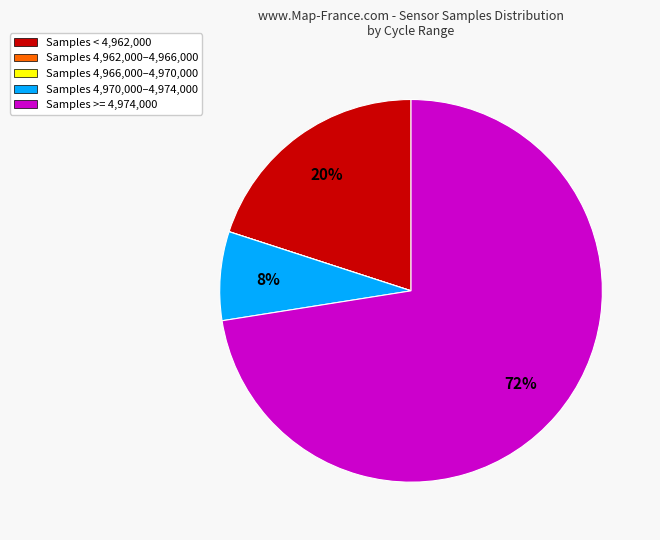

To the nearest percent, what portion does Samples >= 4,974,000 represent?

73%